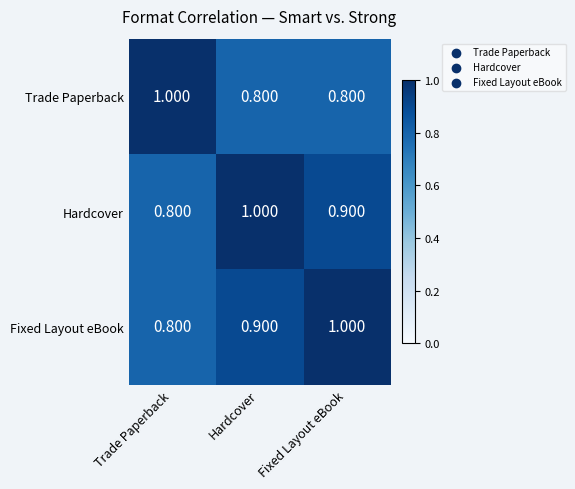

Is the value of Hardcover at Trade Paperback greater than the value of Fixed Layout eBook at Hardcover?

No